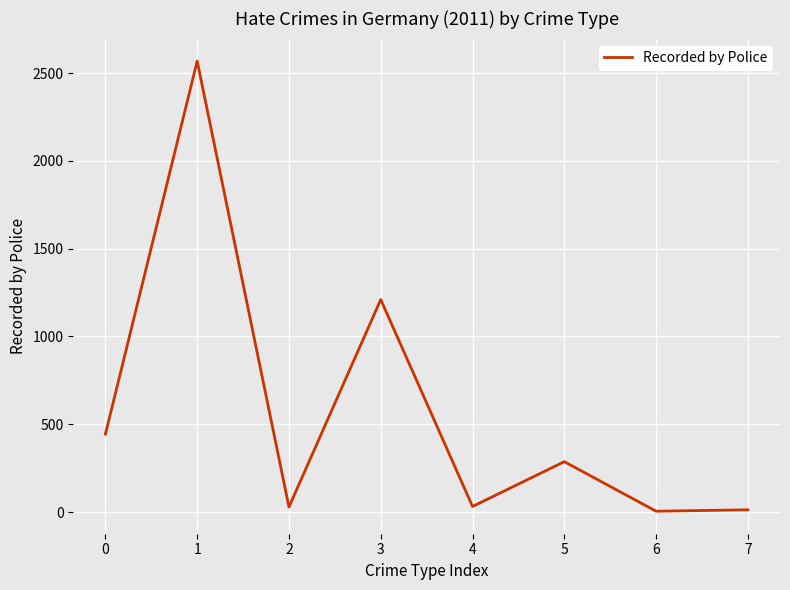

Is it true that the value at 0 is 444?

True